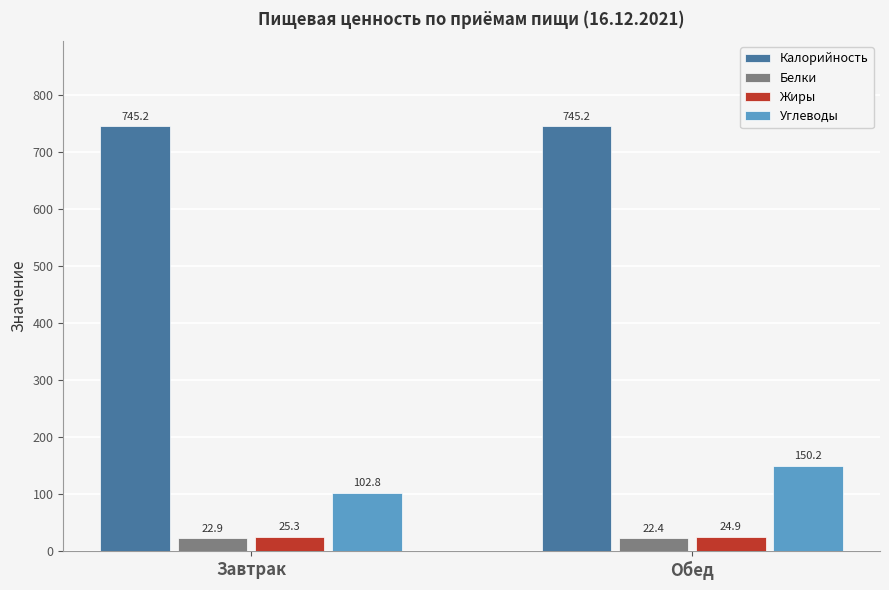

The value of Калорийность at Обед is 224.2. True or false?

False